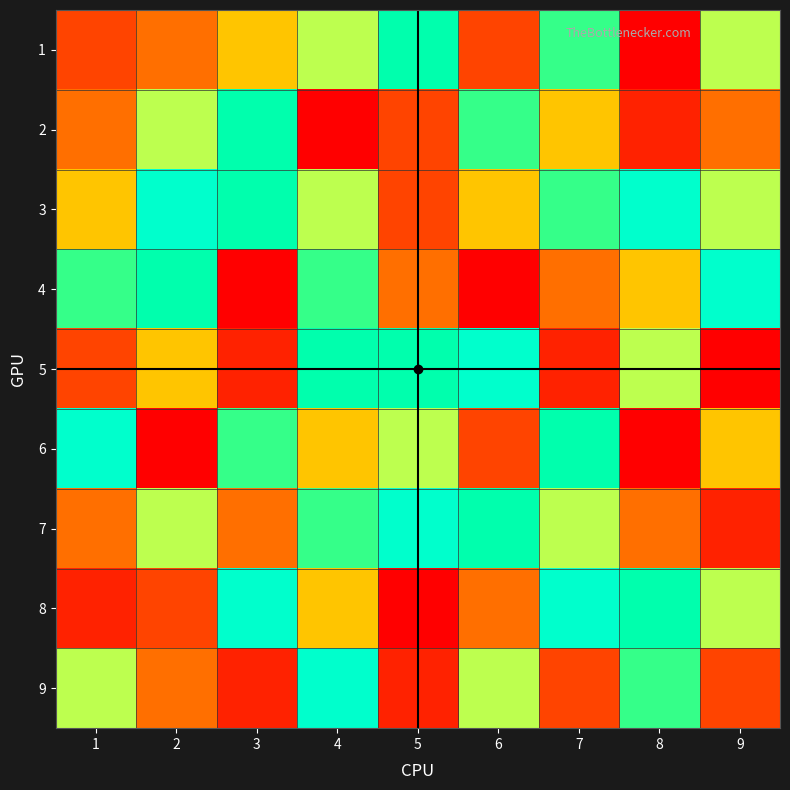

What is the greatest value displayed?

9